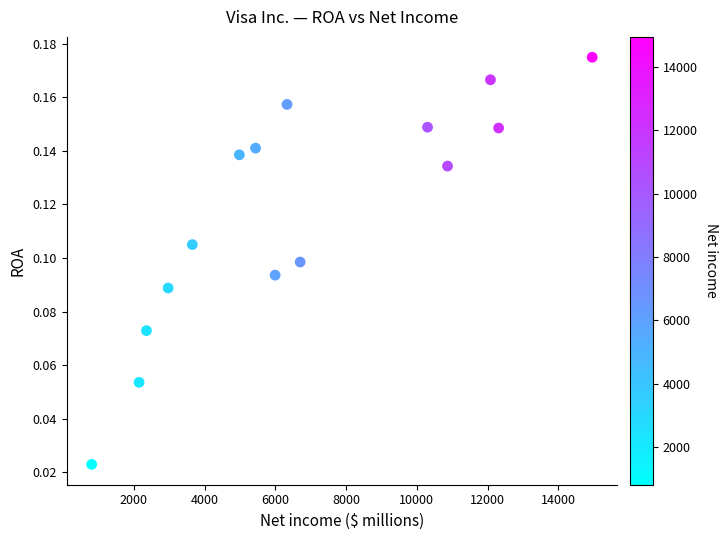

What is the range of X values (max minus min)?

14153.0